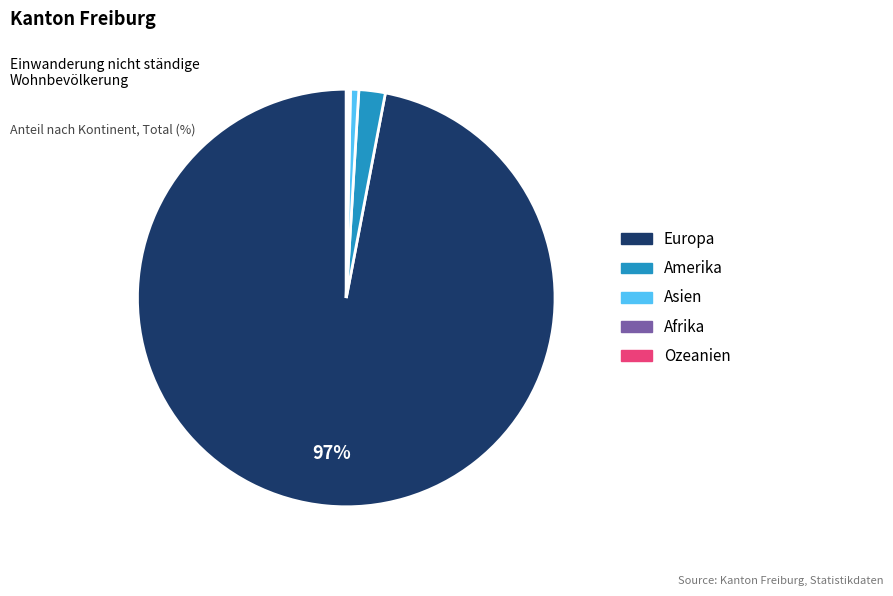

Which has a higher value, Asien or Europa?

Europa